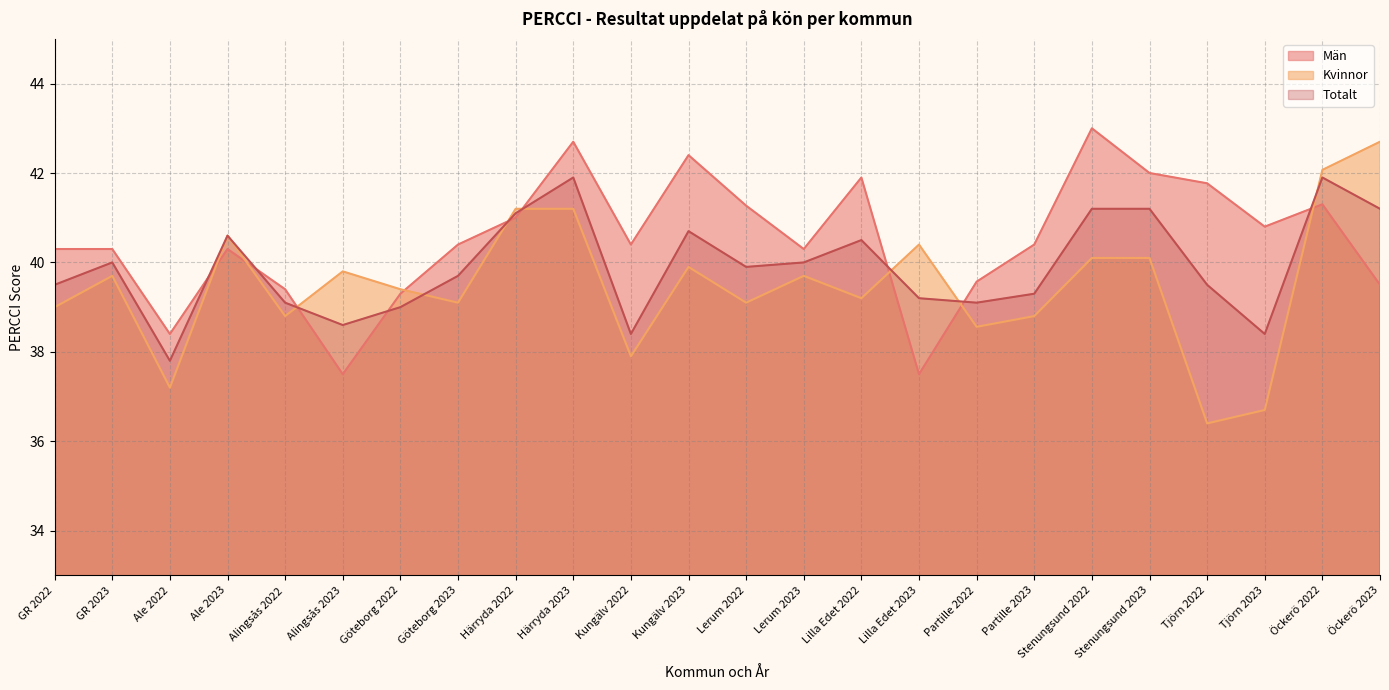

Reading left to right, extract all data points from this chart.

Män: 40.3	40.3	38.4	40.3	39.4	37.5	39.3	40.4	41.0	42.7	40.4	42.4	41.3	40.3	41.9	37.5	39.6	40.4	43.0	42.0	41.8	40.8	41.3	39.5
Kvinnor: 39.0	39.7	37.2	40.6	38.8	39.8	39.4	39.1	41.2	41.2	37.9	39.9	39.1	39.7	39.2	40.4	38.6	38.8	40.1	40.1	36.4	36.7	42.1	42.7
Totalt: 39.5	40.0	37.8	40.6	39.1	38.6	39.0	39.7	41.1	41.9	38.4	40.7	39.9	40.0	40.5	39.2	39.1	39.3	41.2	41.2	39.5	38.4	41.9	41.2